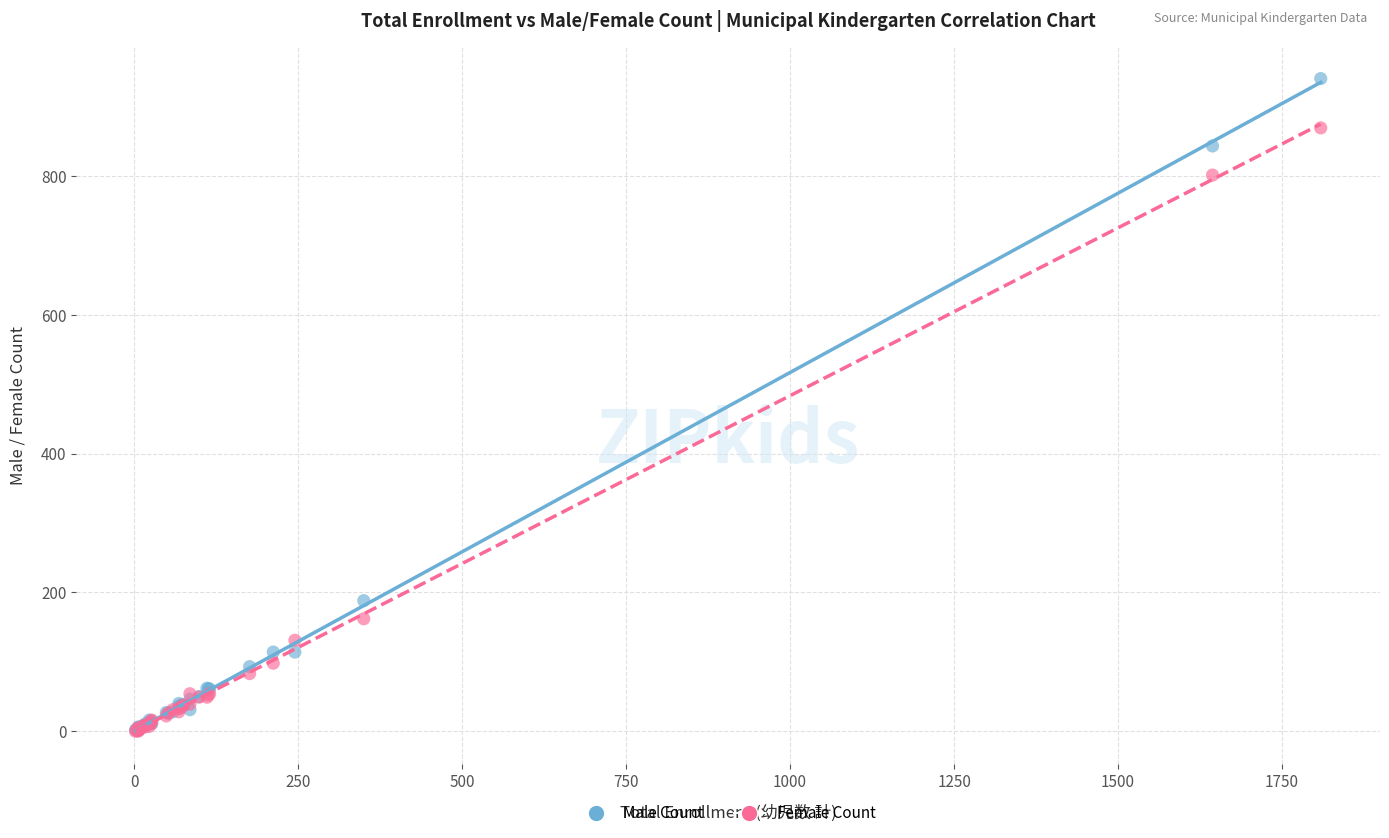

In the Female Count series, what Y value is closest to 434?

162